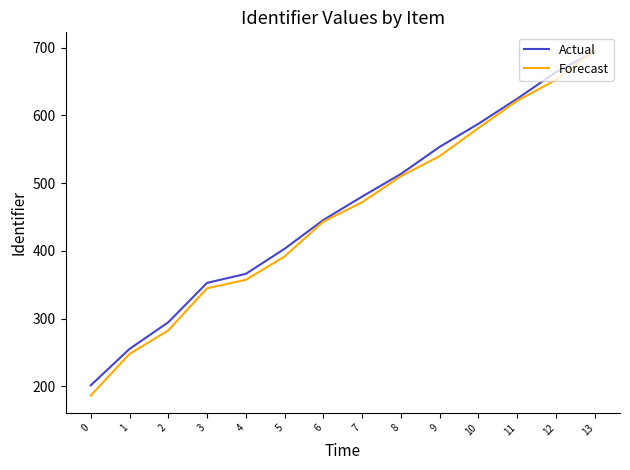

Rank the categories by Forecast value from lowest to highest.

0, 1, 2, 3, 4, 5, 6, 7, 8, 9, 10, 11, 12, 13